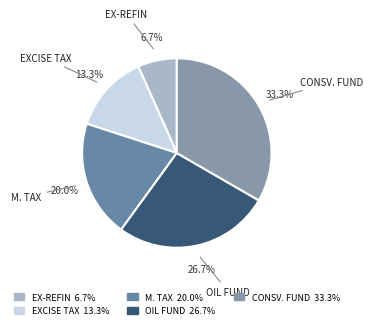

What is the smallest slice in the pie chart?

EX-REFIN